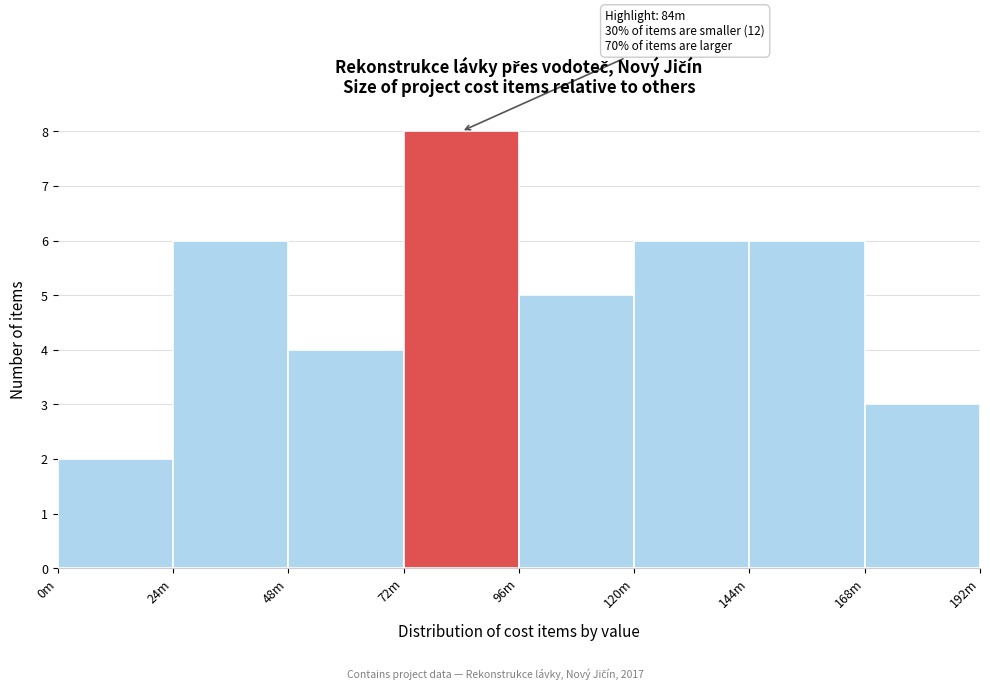

Reading left to right, transcribe all the data shown in this chart.

0m=2	24m=6	48m=4	72m=8	96m=5	120m=6	144m=6	168m=3